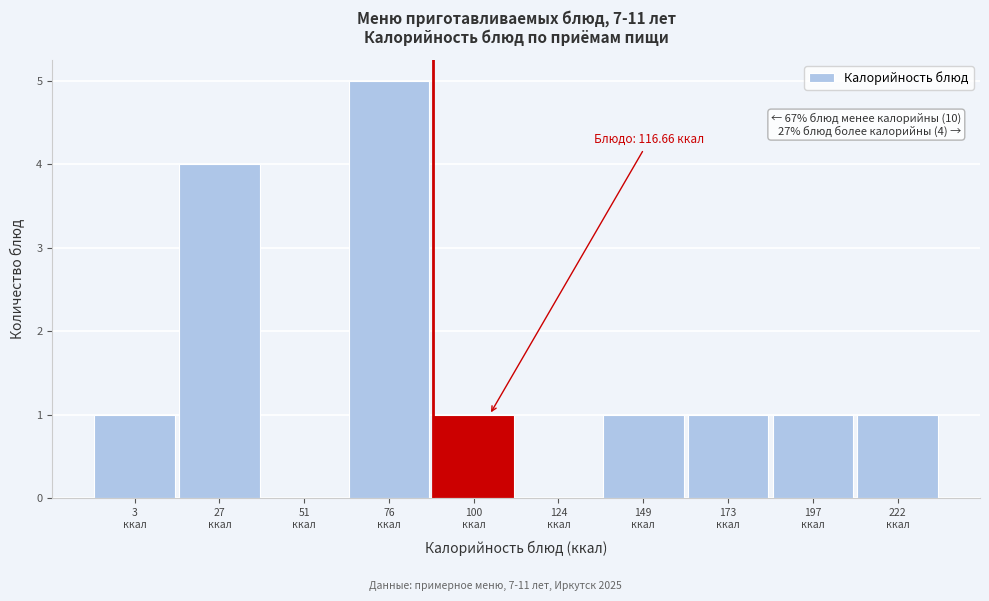

What is the greatest value displayed?

5